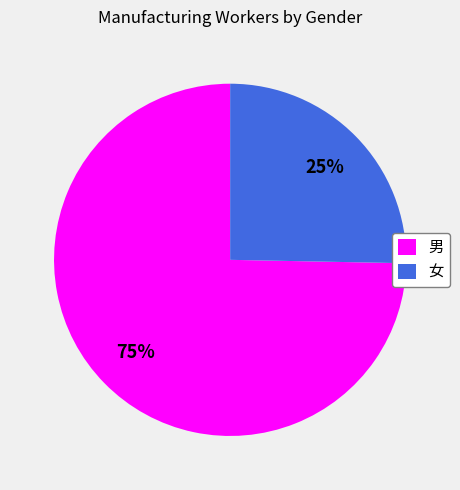

Count the number of slices in the pie.

2